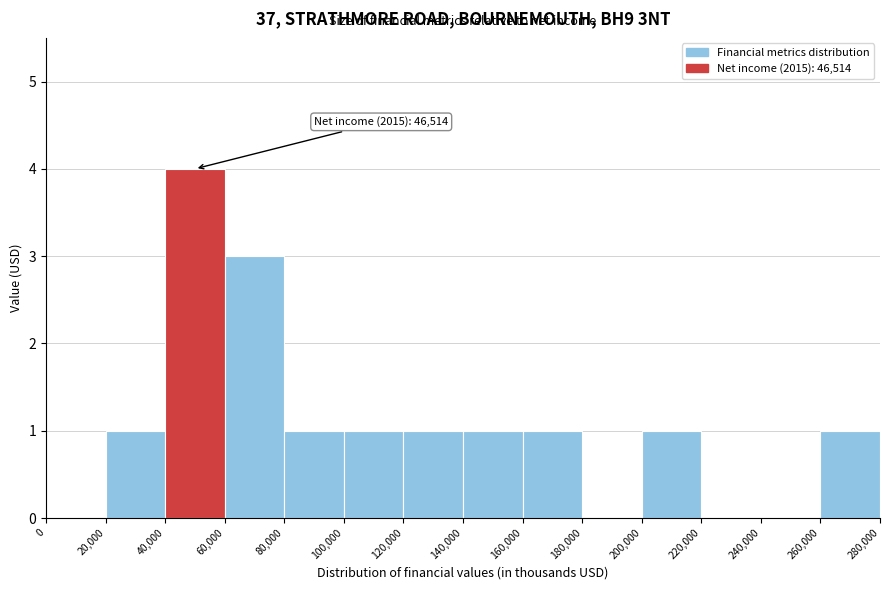

Which range on the x-axis has the tallest bar?

40,000 to 60,000